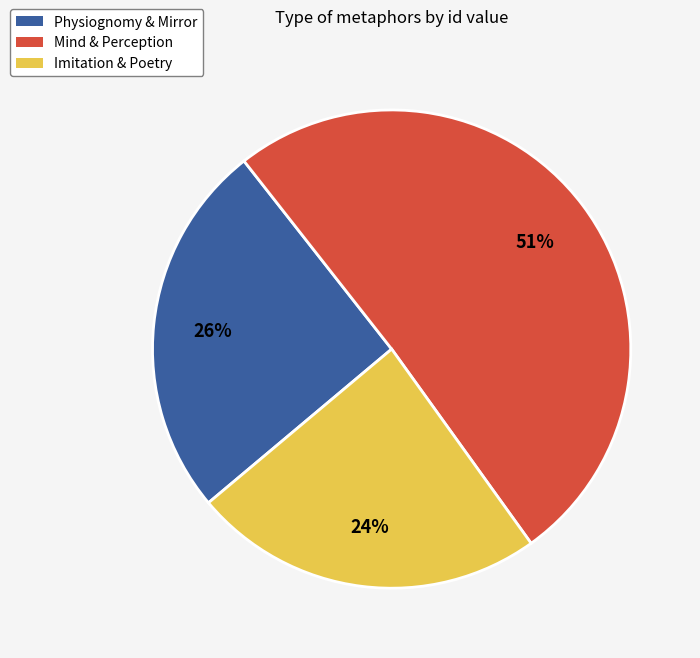

To the nearest percent, what is the difference between the largest and smallest slice percentages?

27%